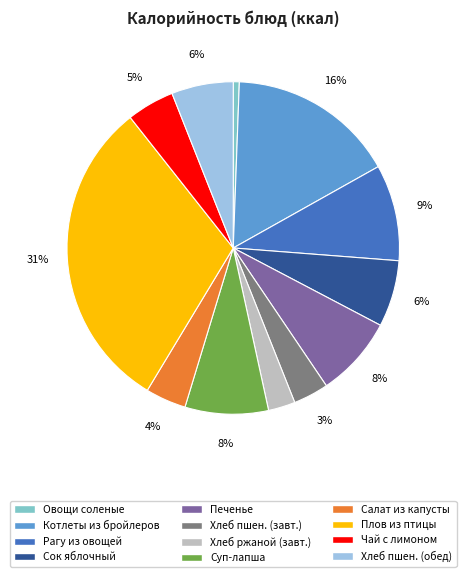

What percentage is the Печенье slice, to the nearest percent?

8%